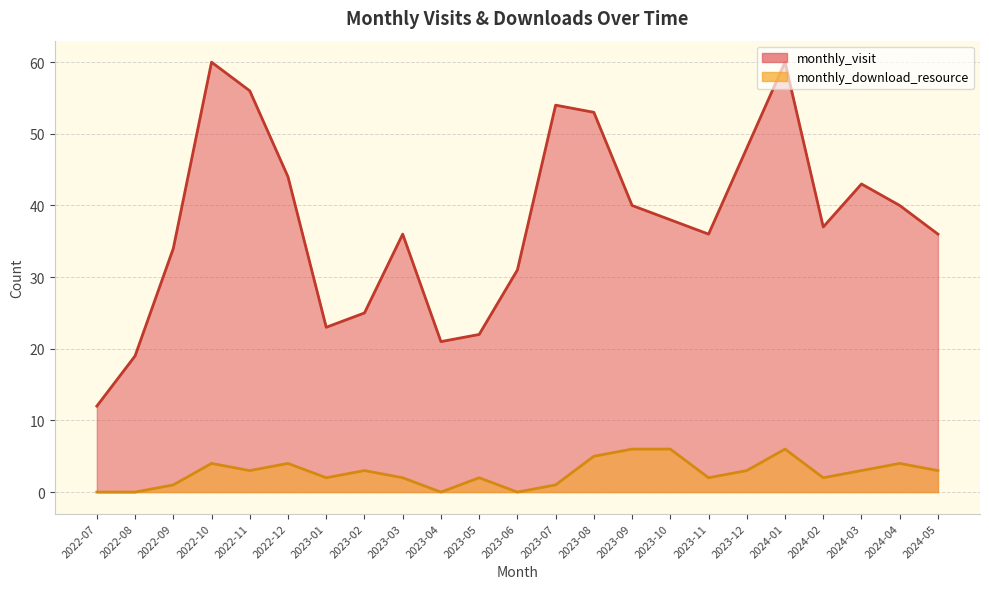

Which series has the largest total across all categories?

monthly_visit